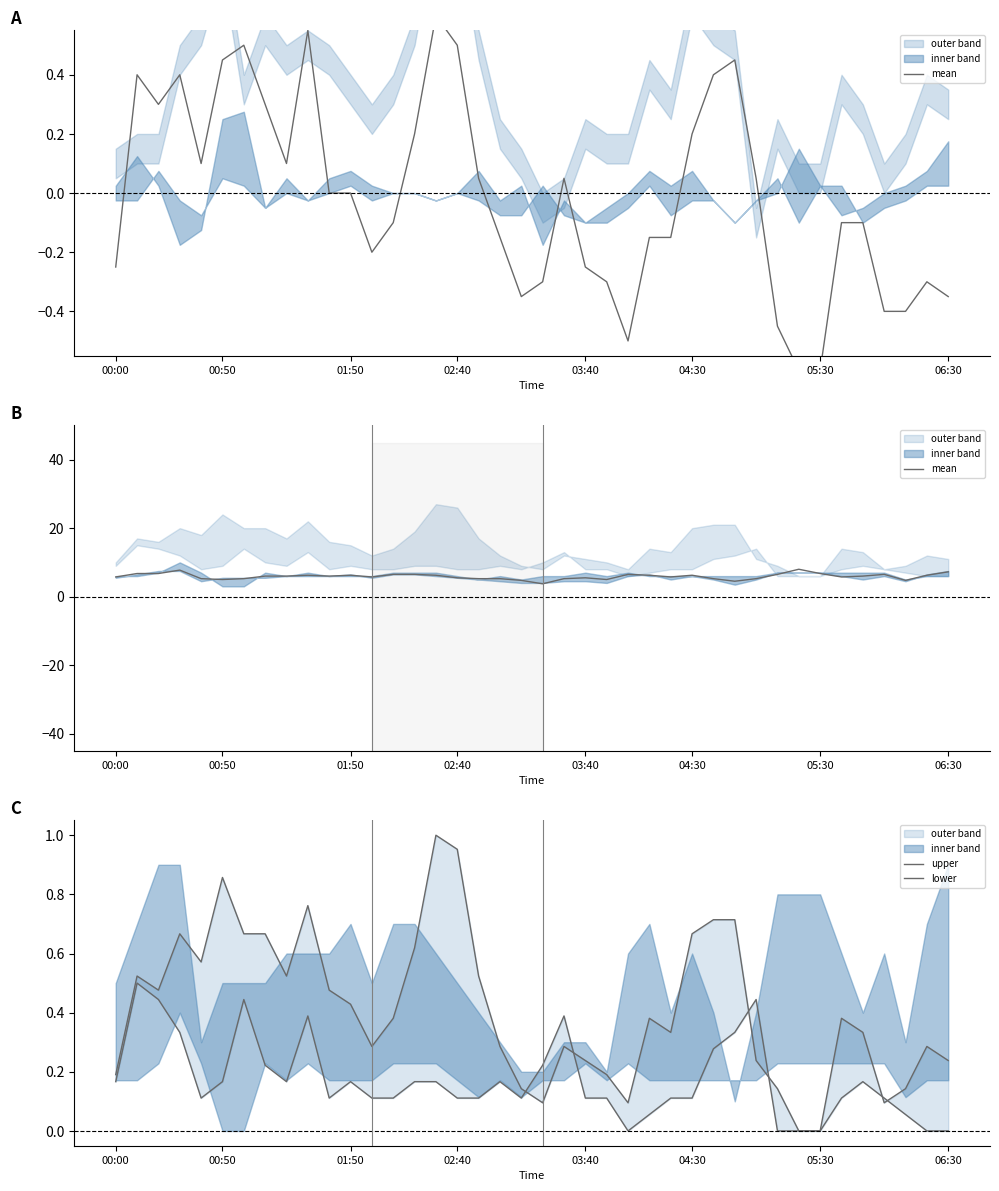

Which has a higher value, 02:40 or 05:30?

02:40